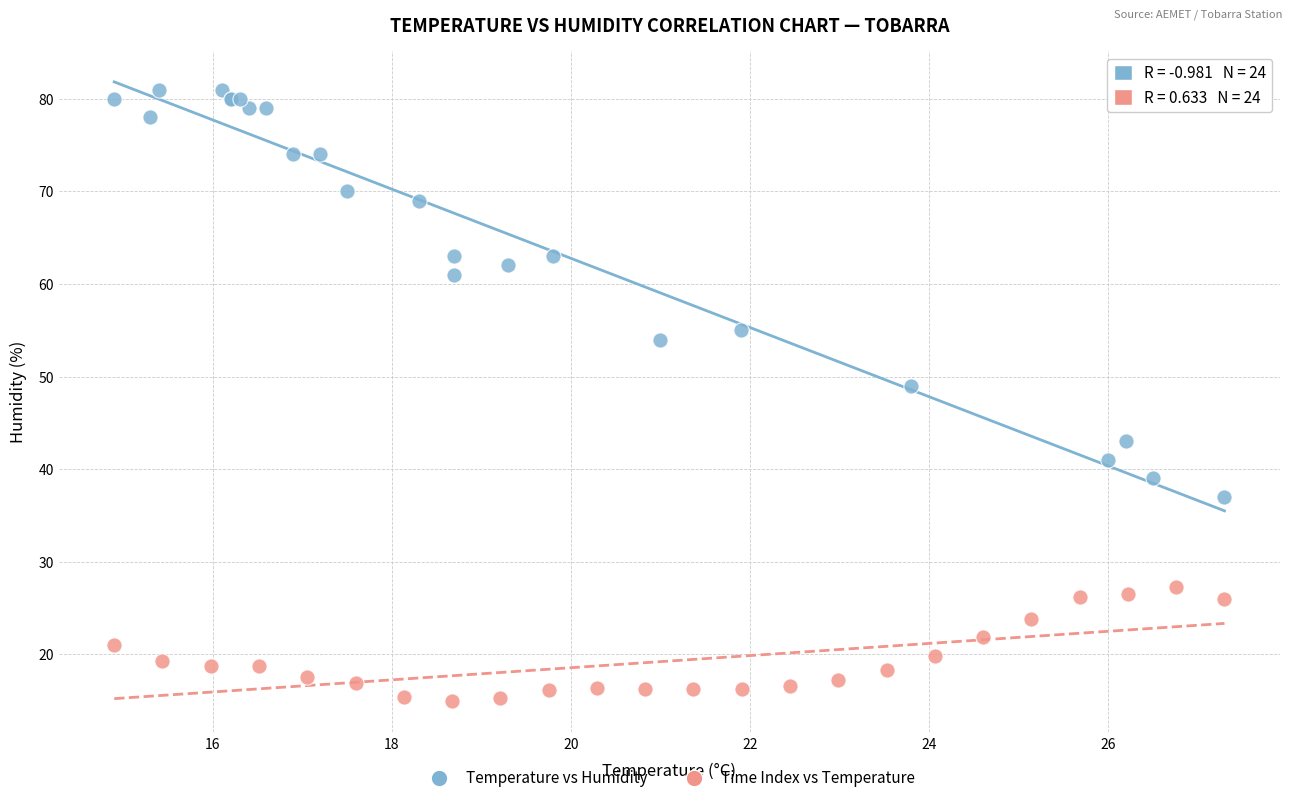

Which series contains the highest Y value?

Temperature vs Humidity